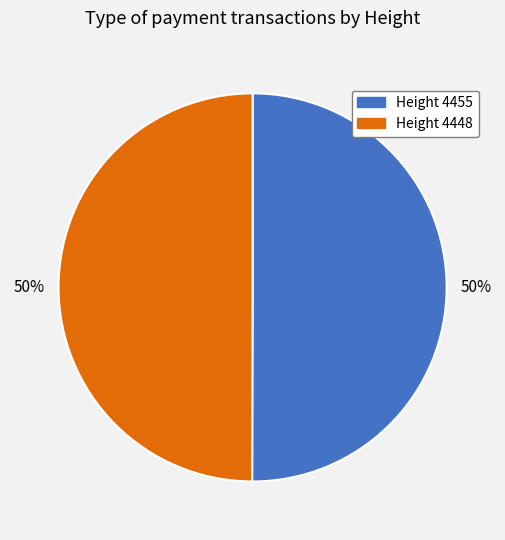

To the nearest percent, what is the average slice percentage?

50%